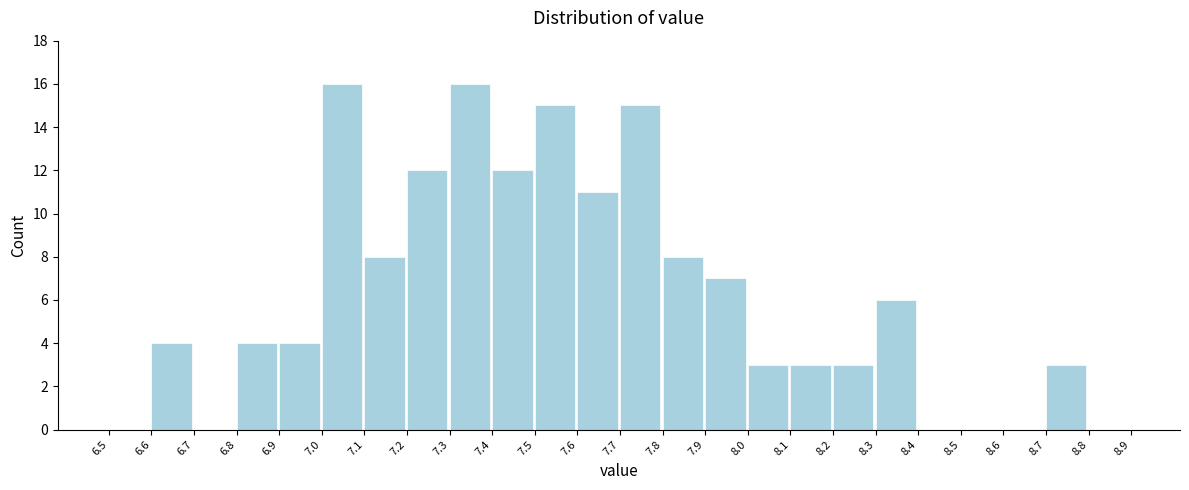

Reading left to right, list every bar in this chart as the range it spans on the x-axis followed by its height. The values are not printed on the chart, so give them approximately, as read against the axis.

6.5 to 6.6: 0
6.6 to 6.7: 4
6.7 to 6.8: 0
6.8 to 6.9: 4
6.9 to 7.0: 4
7.0 to 7.1: 16
7.1 to 7.2: 8
7.2 to 7.3: 12
7.3 to 7.4: 16
7.4 to 7.5: 12
7.5 to 7.6: 15
7.6 to 7.7: 11
7.7 to 7.8: 15
7.8 to 7.9: 8
7.9 to 8.0: 7
8.0 to 8.1: 3
8.1 to 8.2: 3
8.2 to 8.3: 3
8.3 to 8.4: 6
8.4 to 8.5: 0
8.5 to 8.6: 0
8.6 to 8.7: 0
8.7 to 8.8: 3
8.8 to 8.9: 0